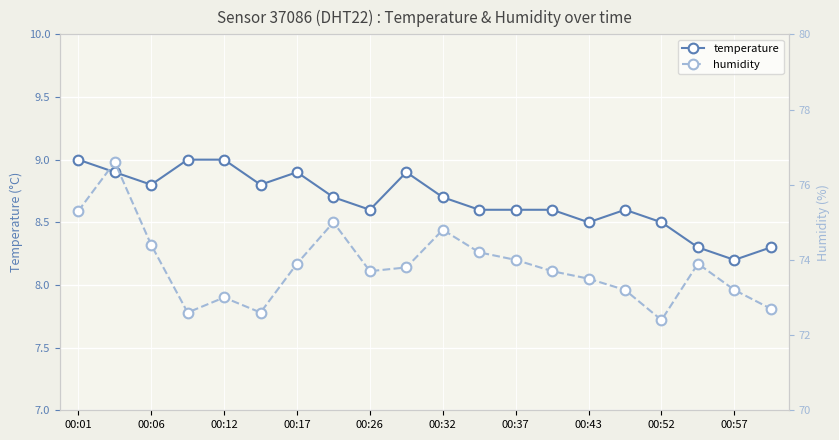

The value of temperature at 00:17 is 8.9. True or false?

True